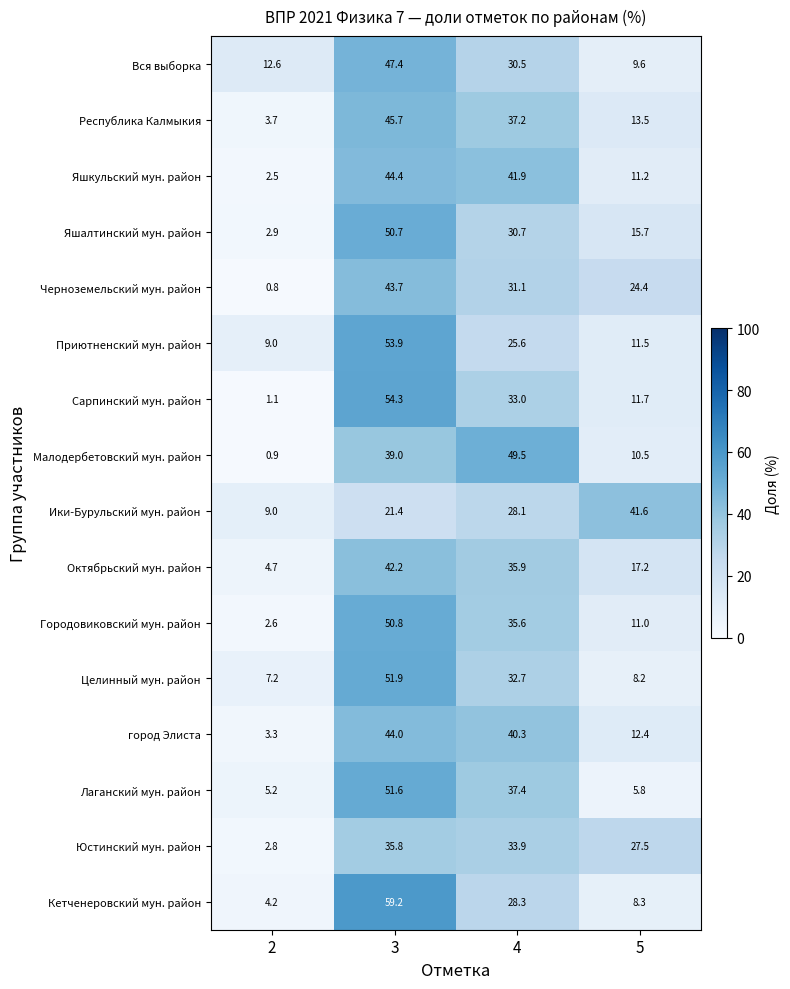

What is the total value across all series at 5?

240.1